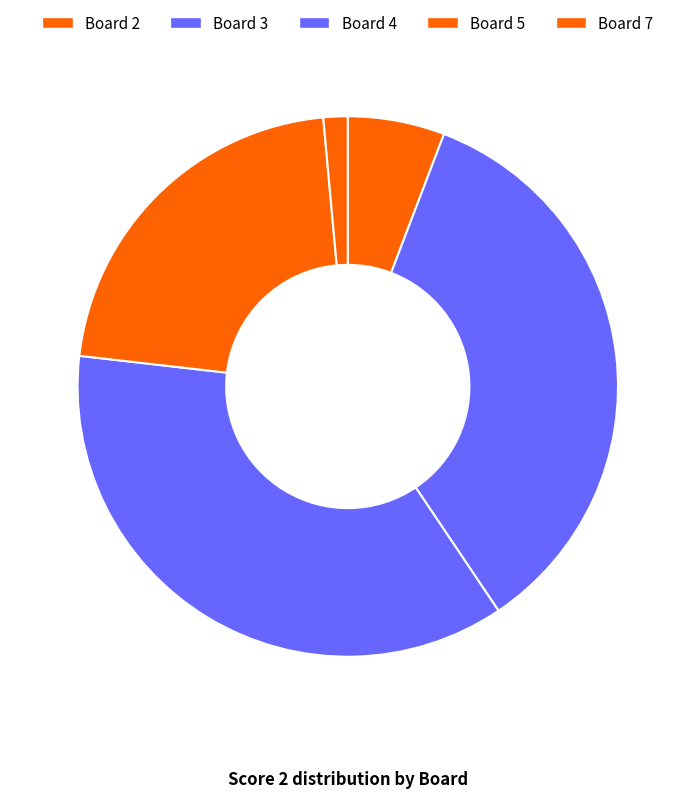

Is there any slice that represents more than half of the pie?

No